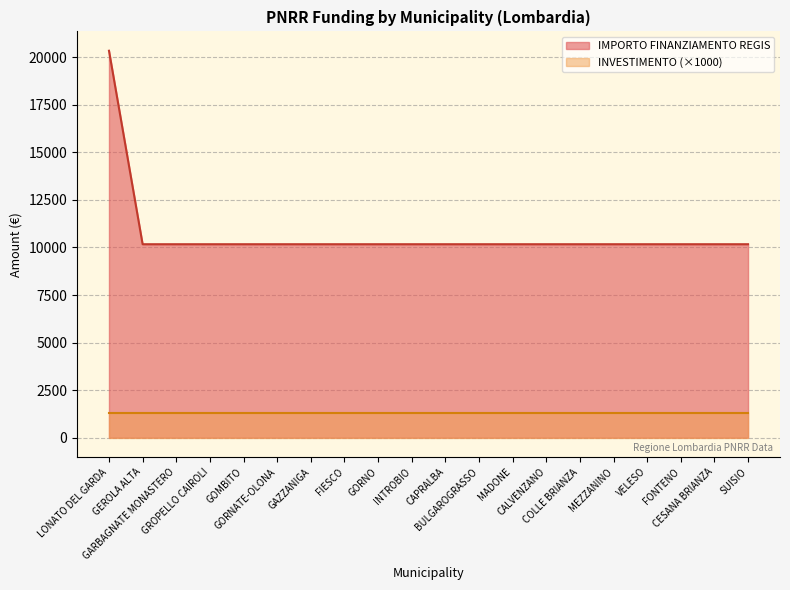

Reading left to right, list all the values displayed in this chart.

LONATO DEL GARDA=20344	GEROLA ALTA=10172	GARBAGNATE MONASTERO=10172	GROPELLO CAIROLI=10172	GOMBITO=10172	GORNATE-OLONA=10172	GAZZANIGA=10172	FIESCO=10172	GORNO=10172	INTROBIO=10172	CAPRALBA=10172	BULGAROGRASSO=10172	MADONE=10172	CALVENZANO=10172	COLLE BRIANZA=10172	MEZZANINO=10172	VELESO=10172	FONTENO=10172	CESANA BRIANZA=10172	SUISIO=10172